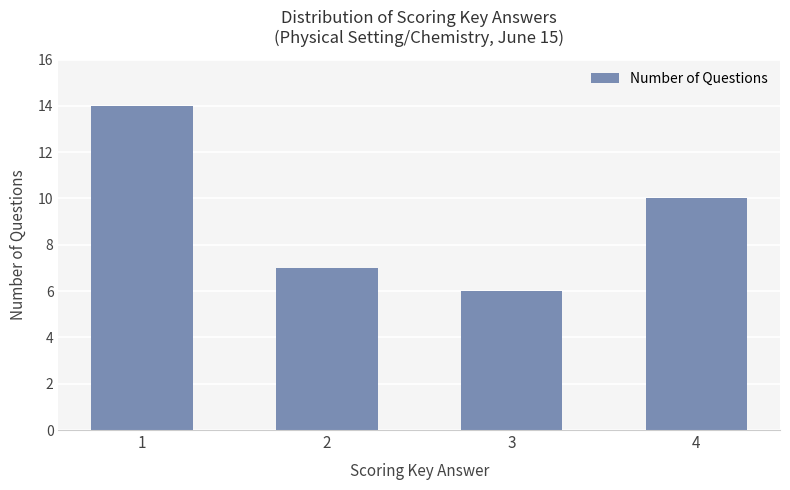

Does the chart contain any negative values?

No